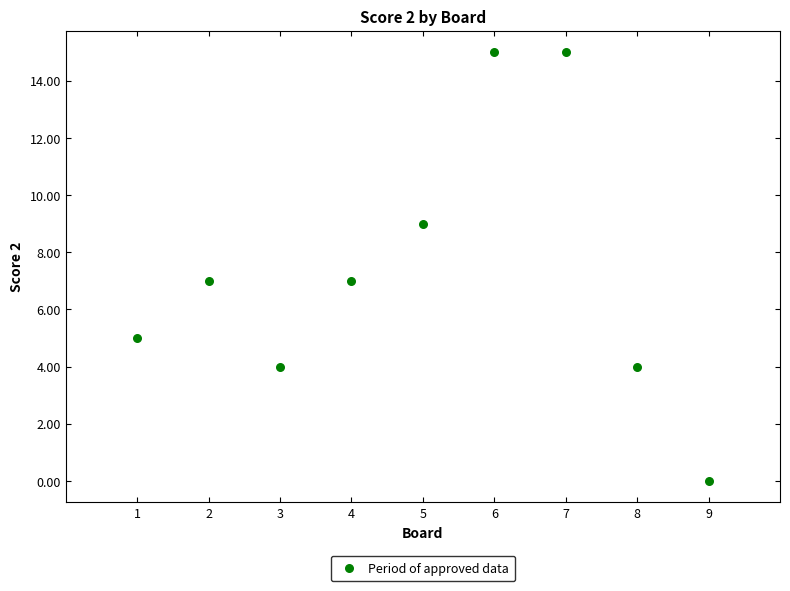

What is the average Y value?

7